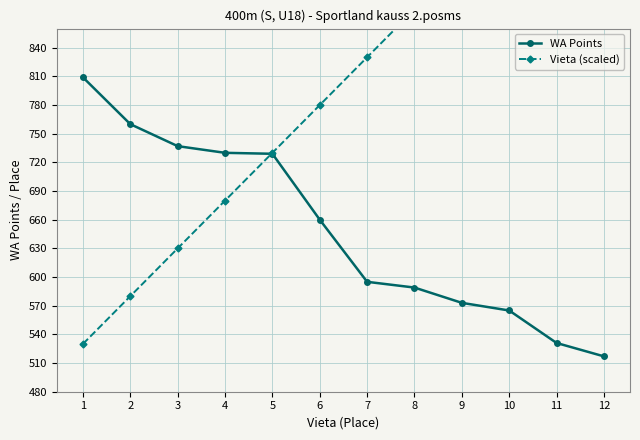

True or false: Vieta (scaled) has more than 0 interior local peaks.

False